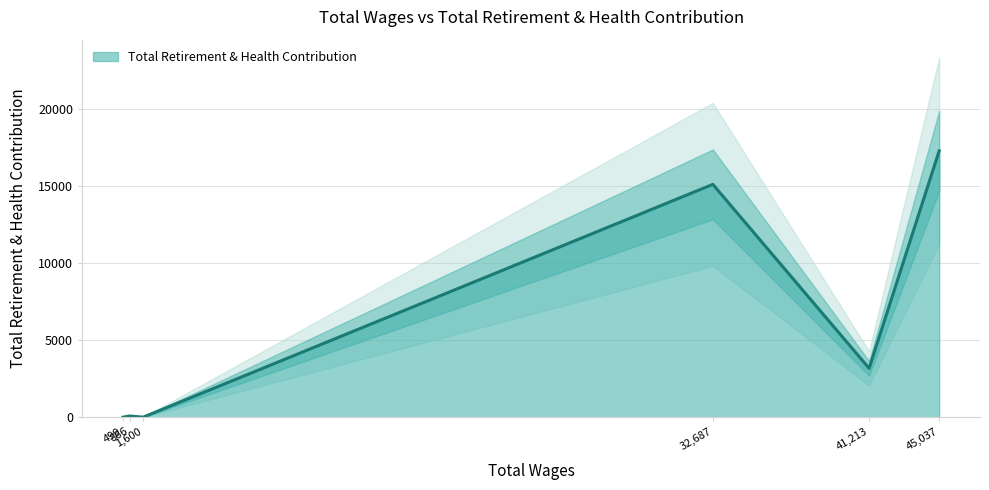

List the labels in order of value, largest first.

45037.0, 32687.0, 41213.0, 866.0, 1600.0, 499.0